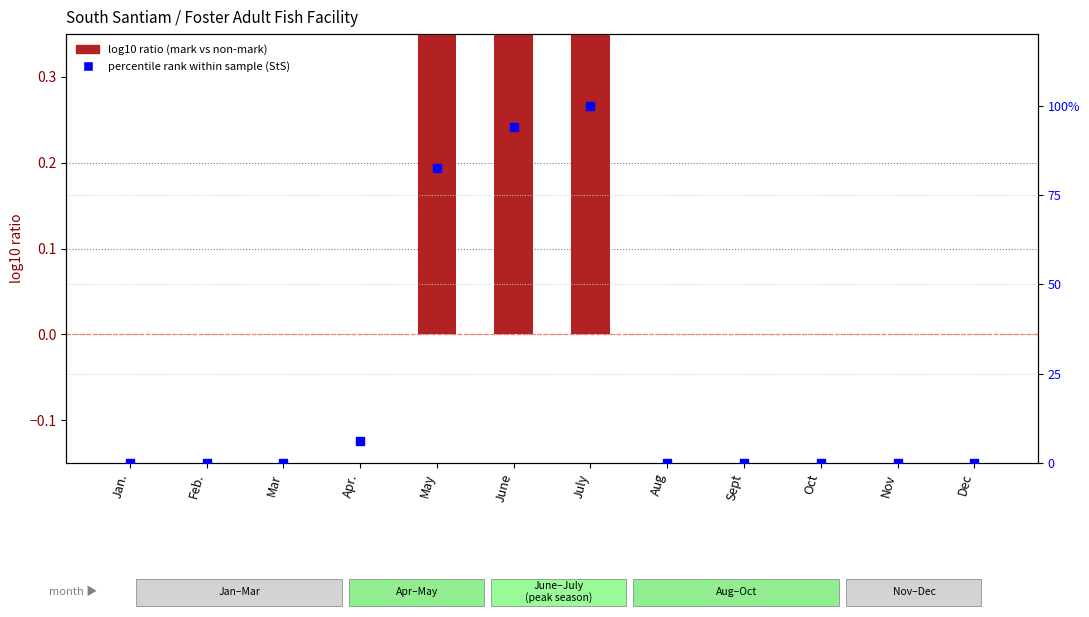

At how many categories does at least one series exceed 31?

3